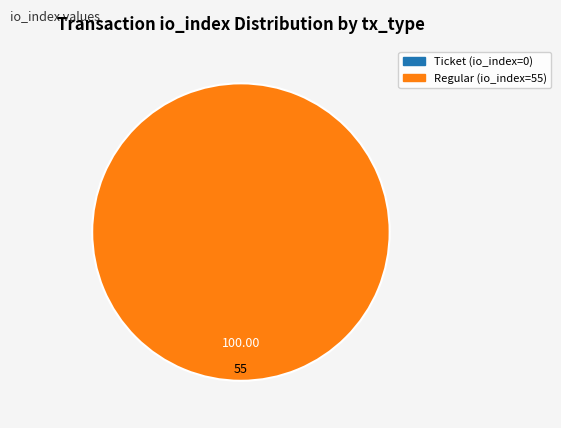

Is there any slice that represents more than half of the pie?

Yes